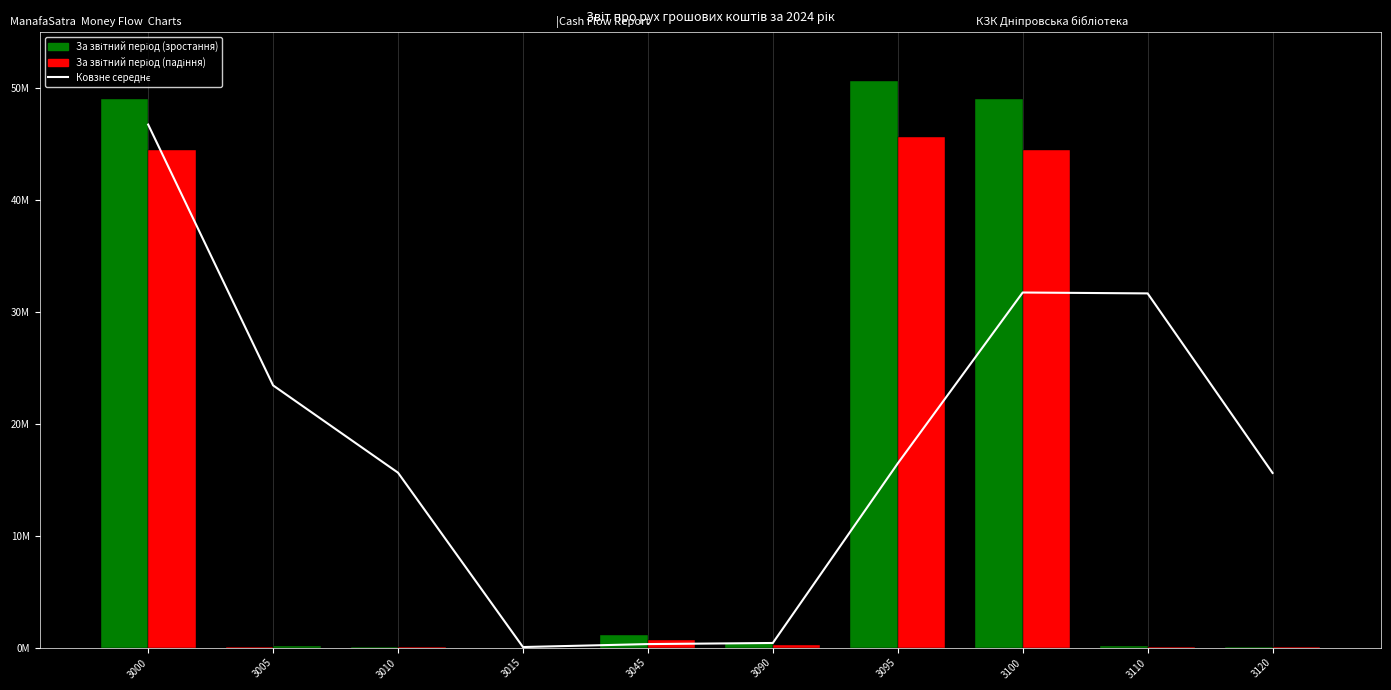

Which series has the largest range (max minus min)?

За звітний період